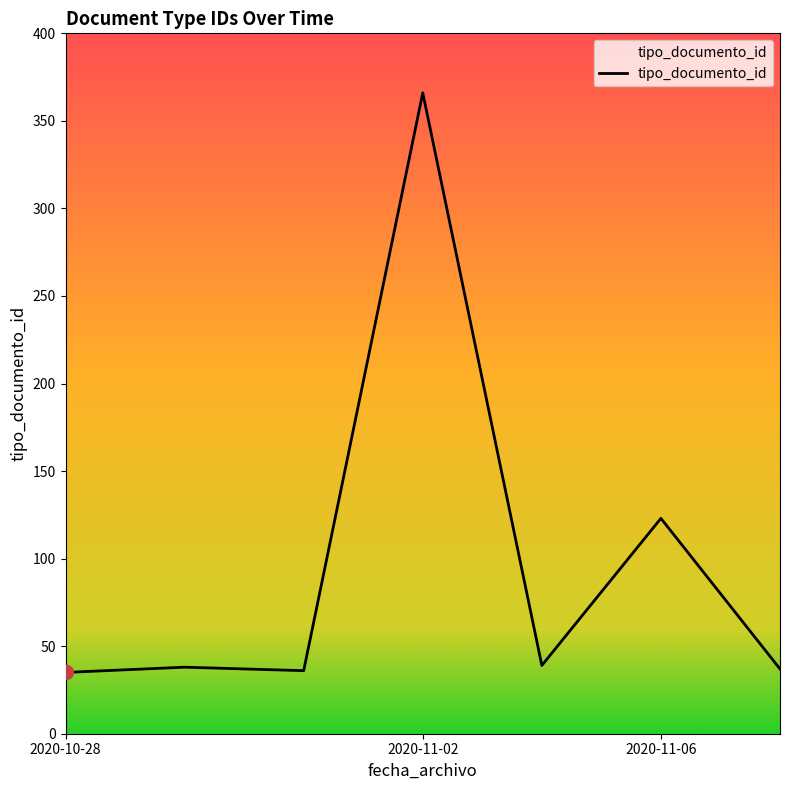

What is the maximum value shown in the chart?

366